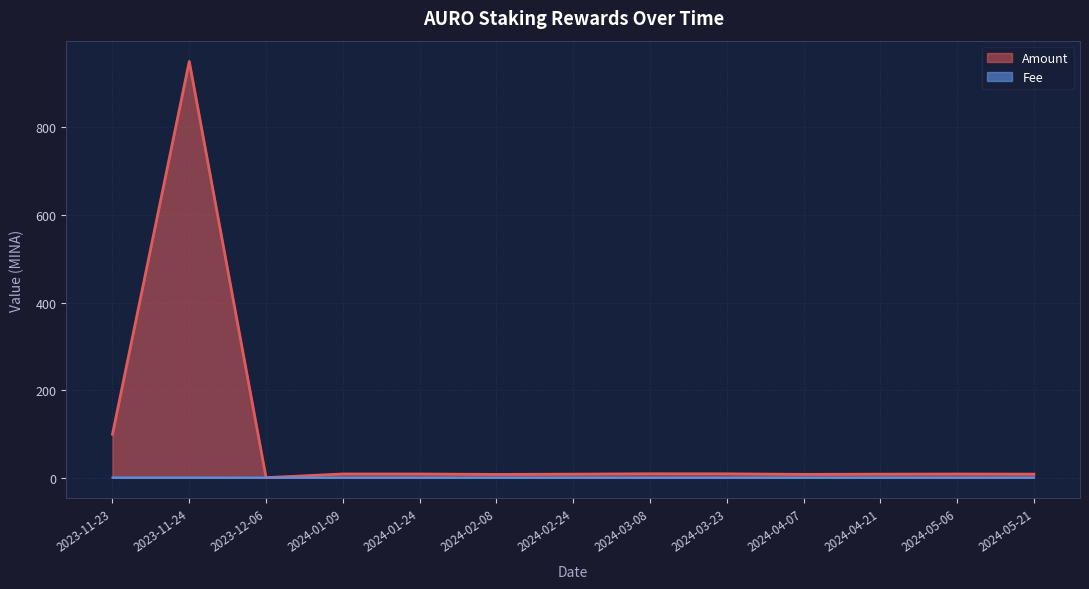

At which label does Fee reach its minimum?

2023-11-23